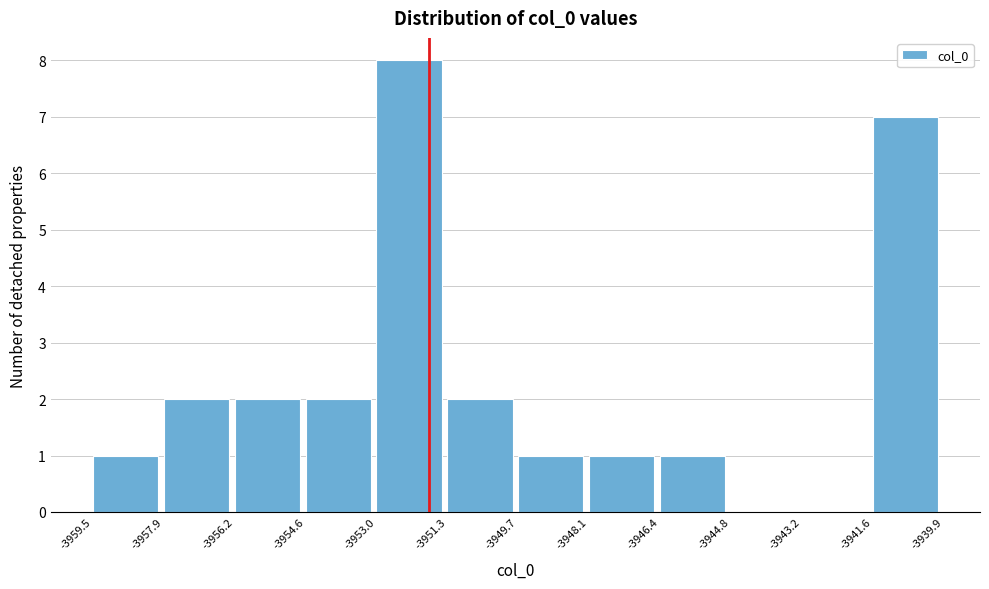

Reading left to right, transcribe this chart: for each bar, give the range it covers on the x-axis and its height. The values are not printed on the chart, so give them approximately, as read against the axis.

-3959.5 to -3957.9: 1
-3957.9 to -3956.2: 2
-3956.2 to -3954.6: 2
-3954.6 to -3953.0: 2
-3953.0 to -3951.3: 8
-3951.3 to -3949.7: 2
-3949.7 to -3948.1: 1
-3948.1 to -3946.4: 1
-3946.4 to -3944.8: 1
-3944.8 to -3943.2: 0
-3943.2 to -3941.6: 0
-3941.6 to -3939.9: 7